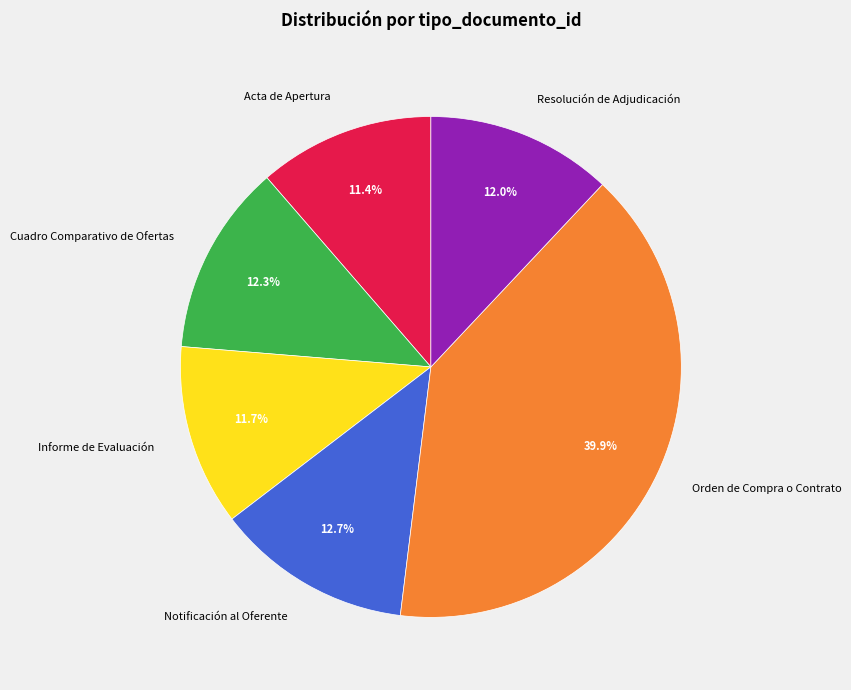

To the nearest percent, what is the combined percentage of Cuadro Comparativo de Ofertas and Informe de Evaluación?

24%